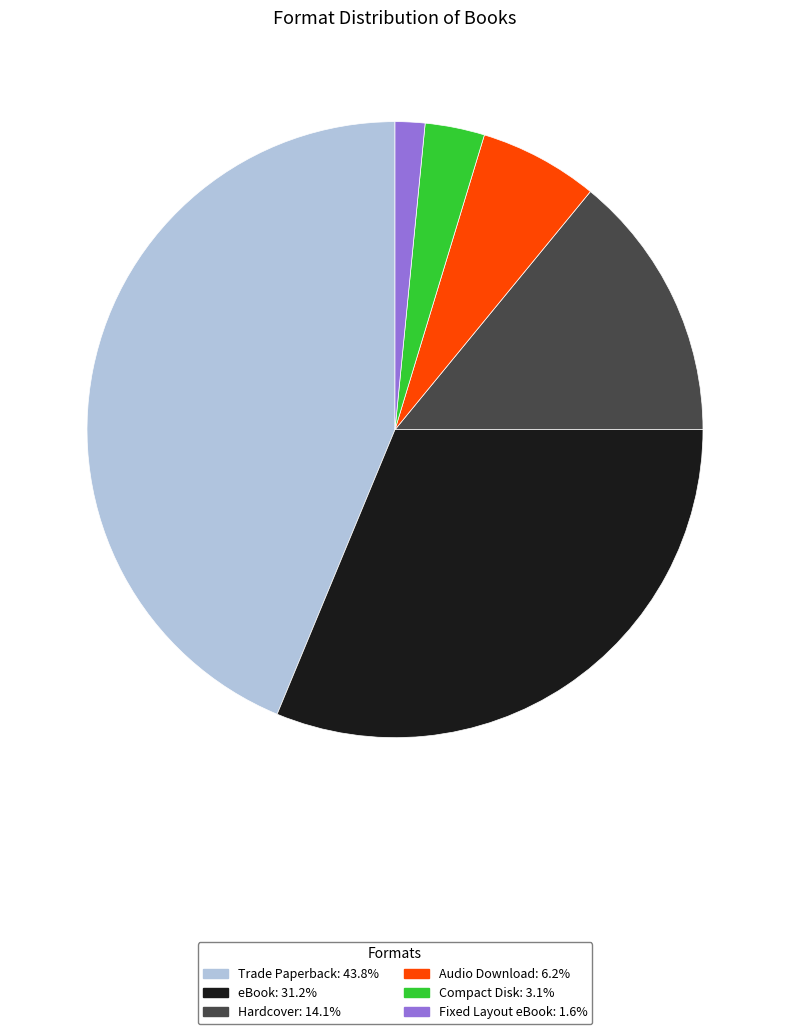

True or false: Hardcover accounts for 21% of the total.

False